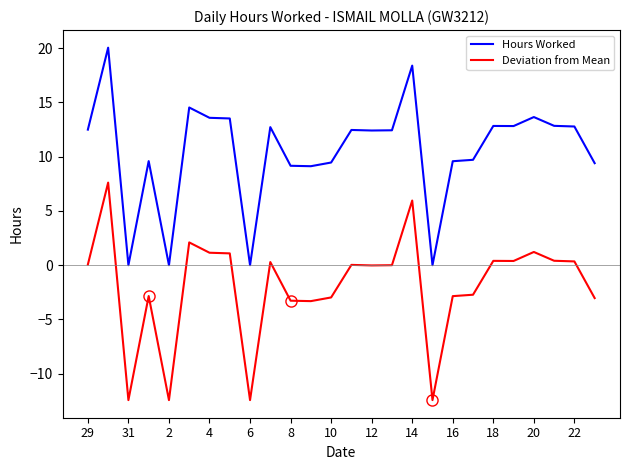

What is the greatest value displayed?

20.0